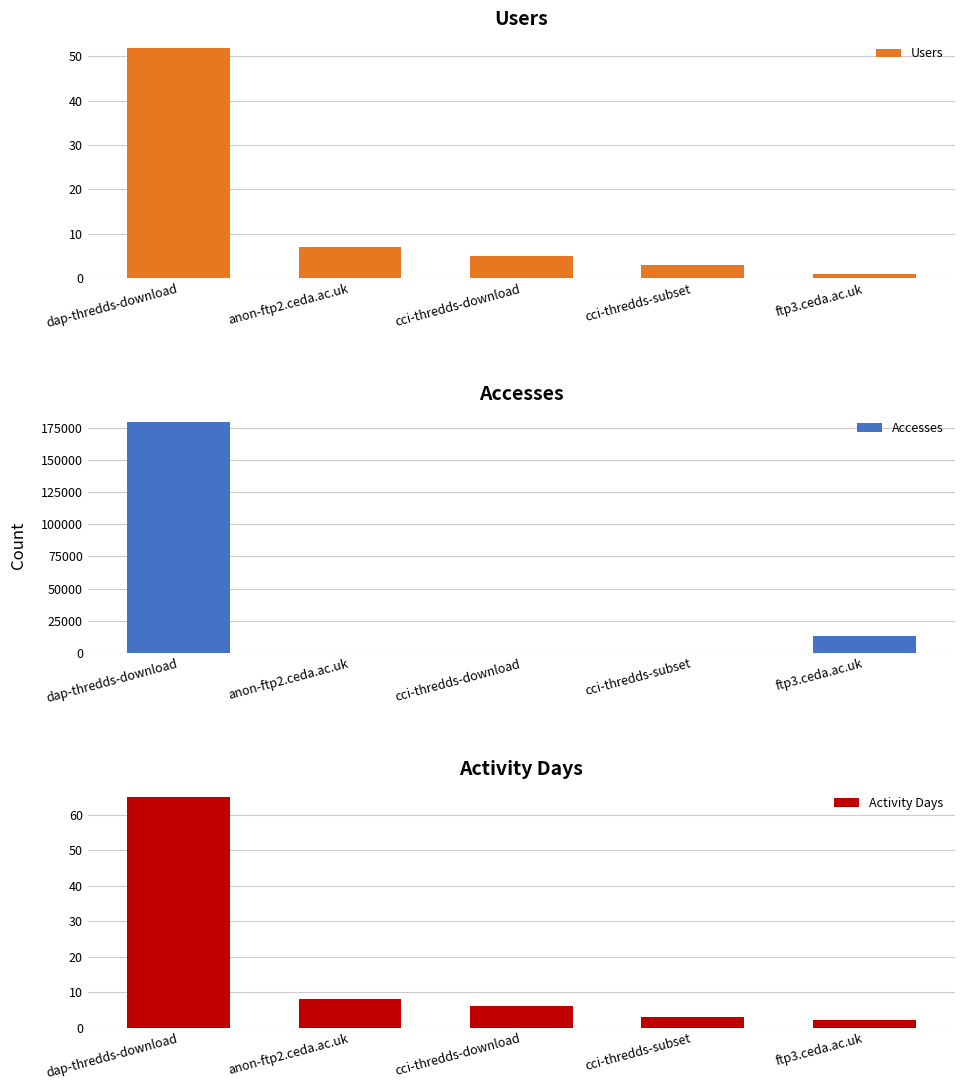

At cci-thredds-subset, list the series in order from largest to smallest.

Accesses, Users, Activity Days